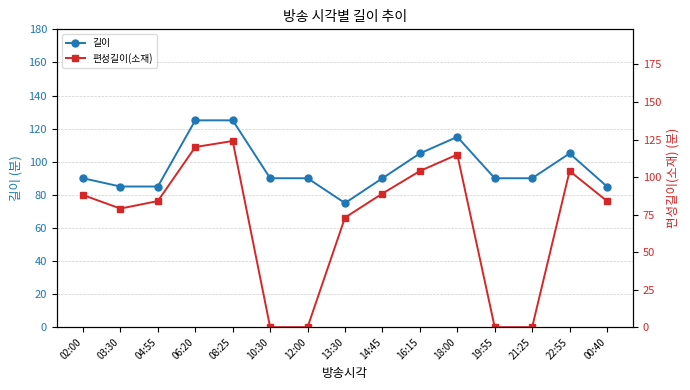

What is the total value across all series at 21:25?

90